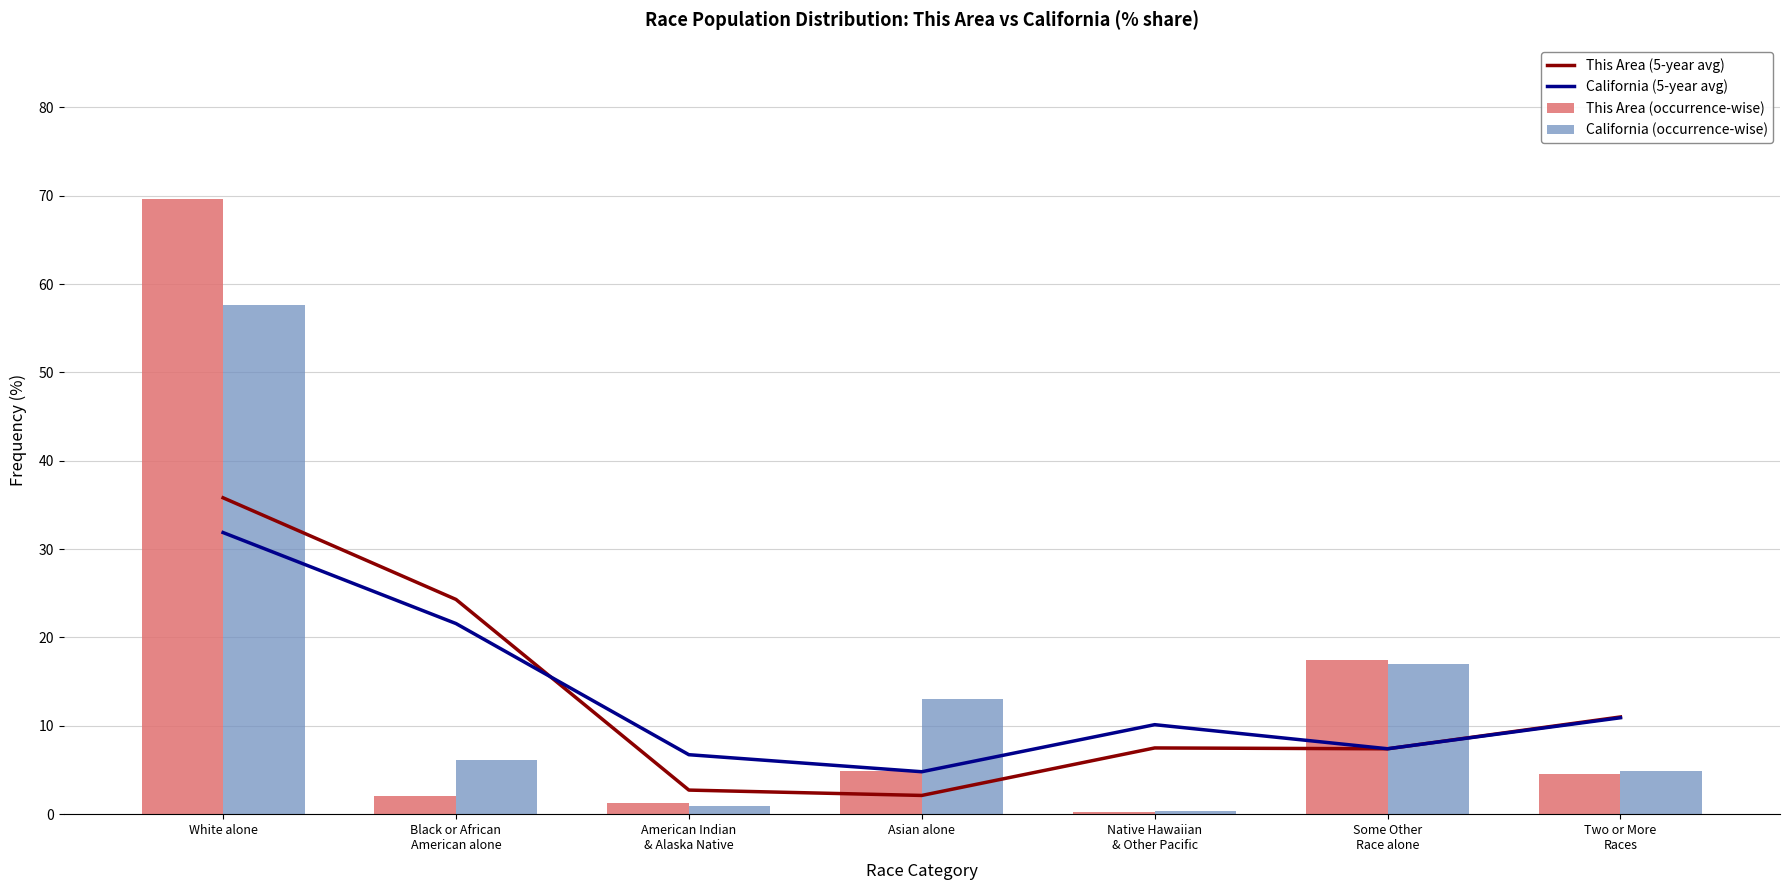

At which category is the sum across all series the highest?

White alone